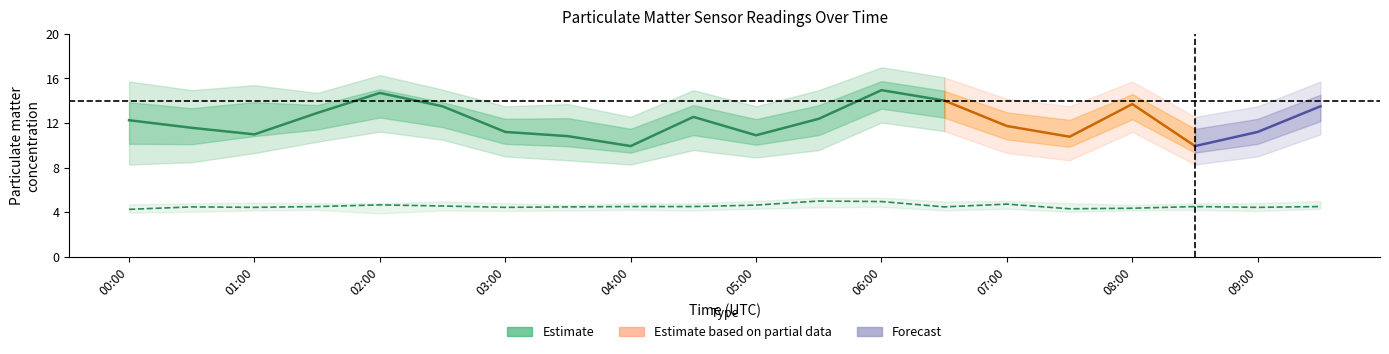

Is the value of P2_lower at 04:00 greater than the value of P1_upper at 09:00?

No